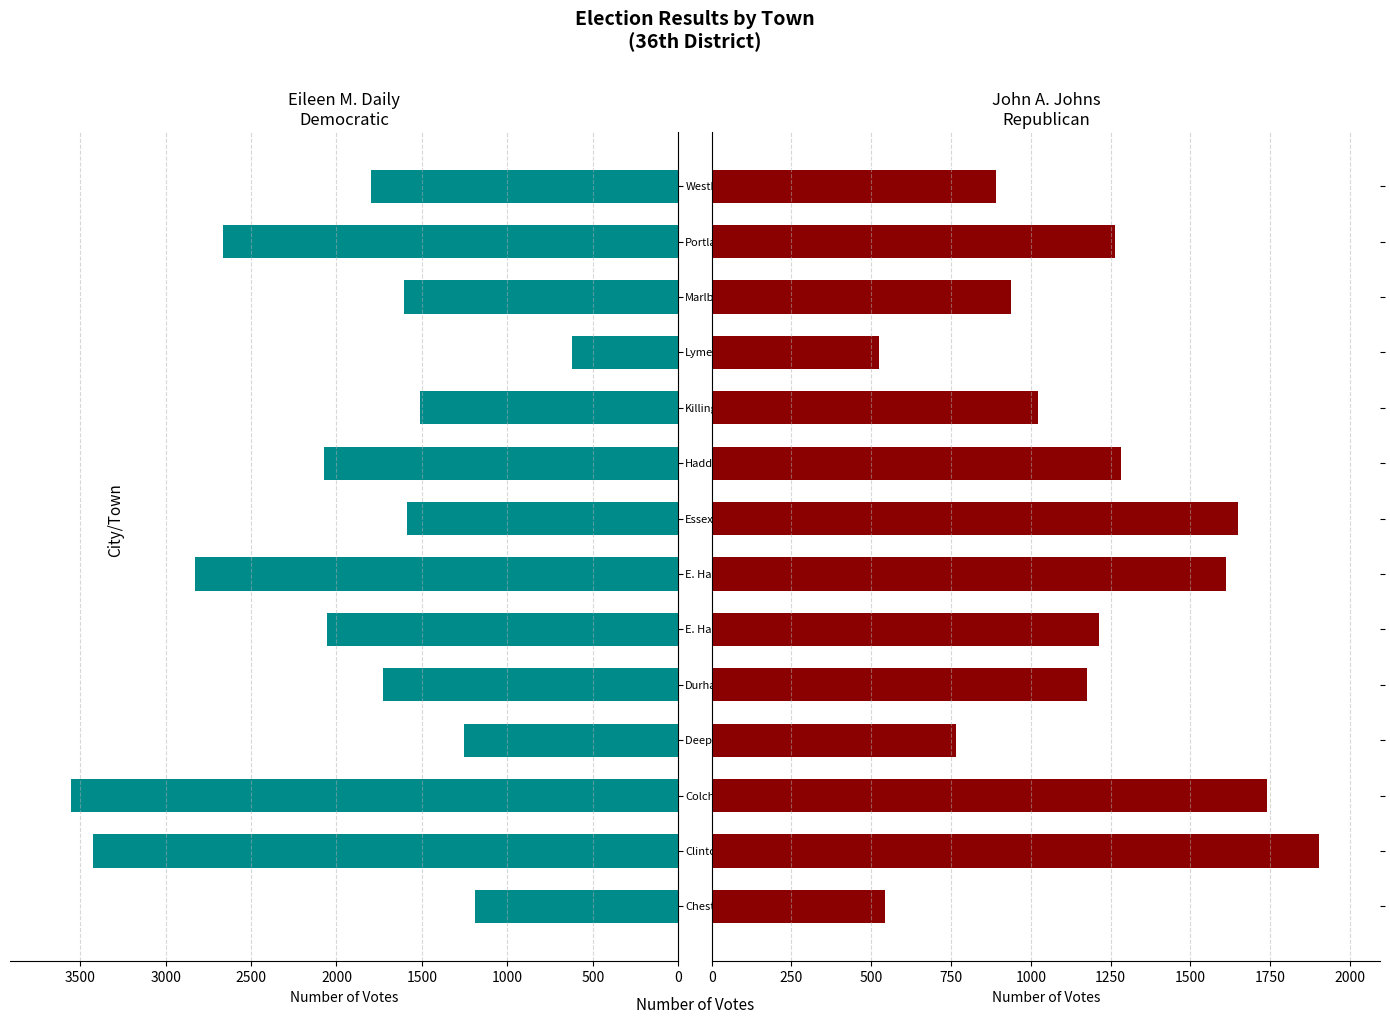

Reading left to right, list all the values displayed in this chart.

Eileen M. Daily Democratic: 1190	3426	3555	1252	1727	2054	2828	1589	2076	1509	623	1603	2664	1796
John A. Johns Republican: 543	1904	1739	766	1176	1215	1612	1648	1283	1023	525	937	1264	892